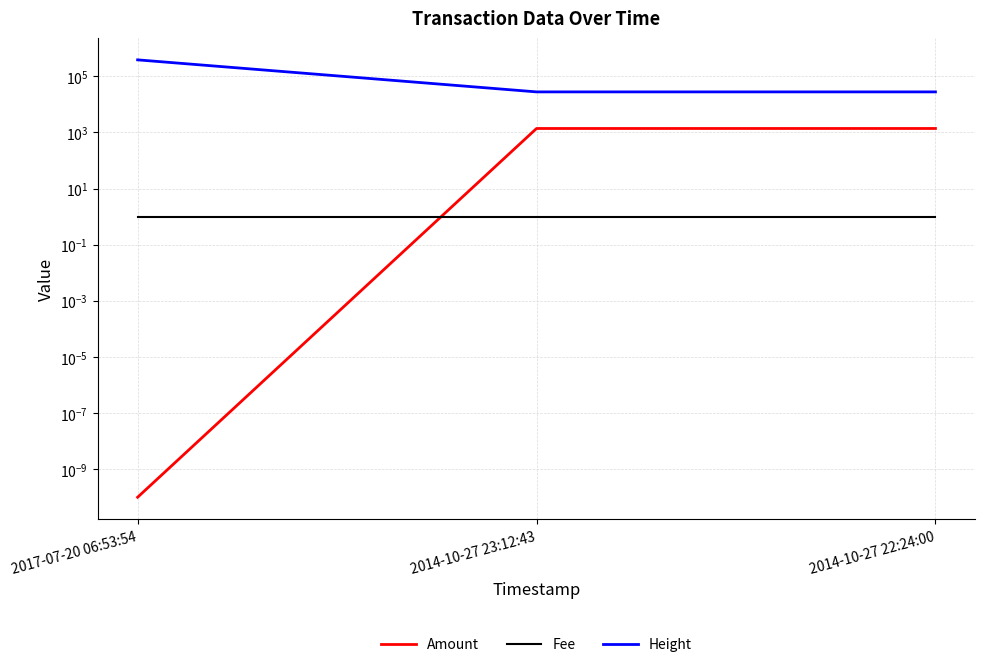

What is the difference between the Height values at 2014-10-27 22:24:00 and 2017-07-20 06:53:54?

356018.0